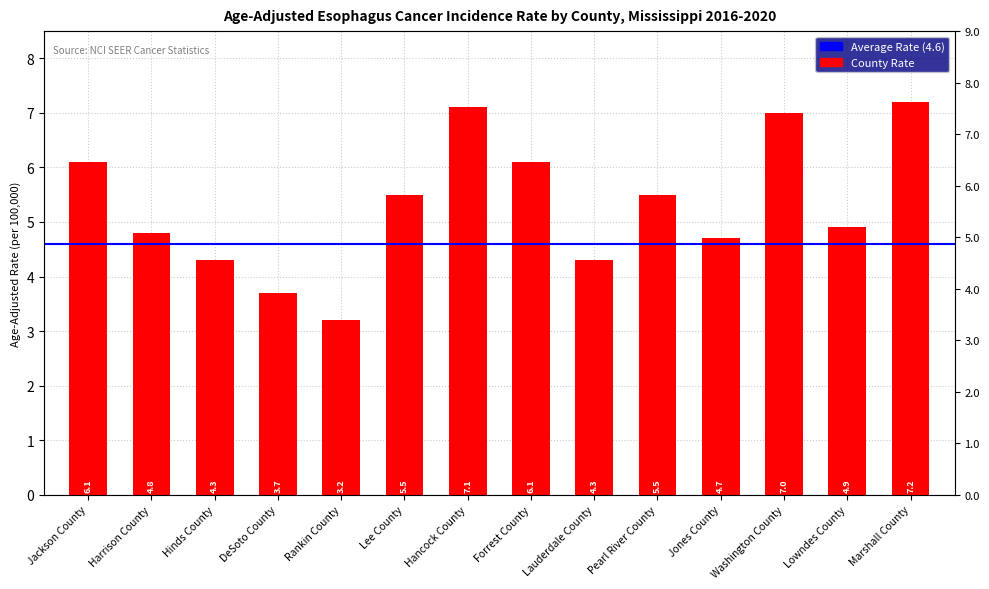

What is the value of the 10th bar from the left?

5.5